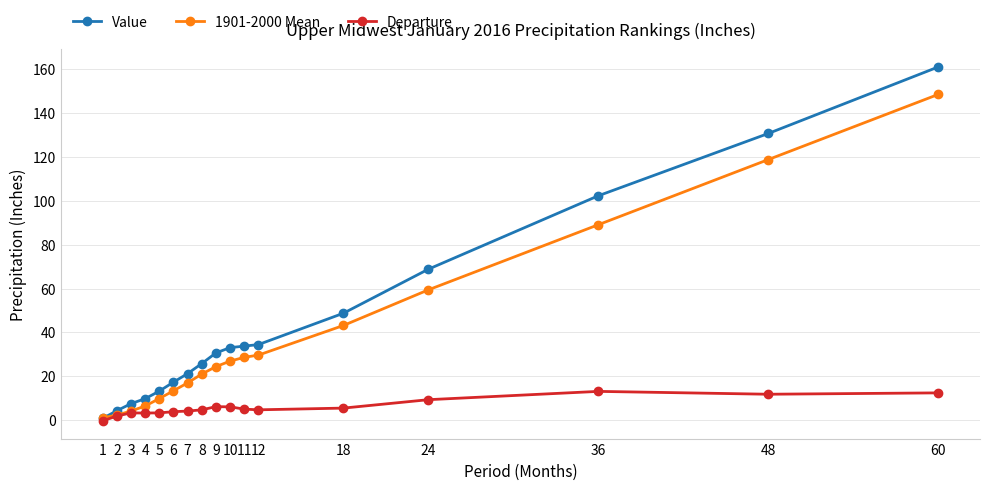

How many lines are shown in the chart?

3